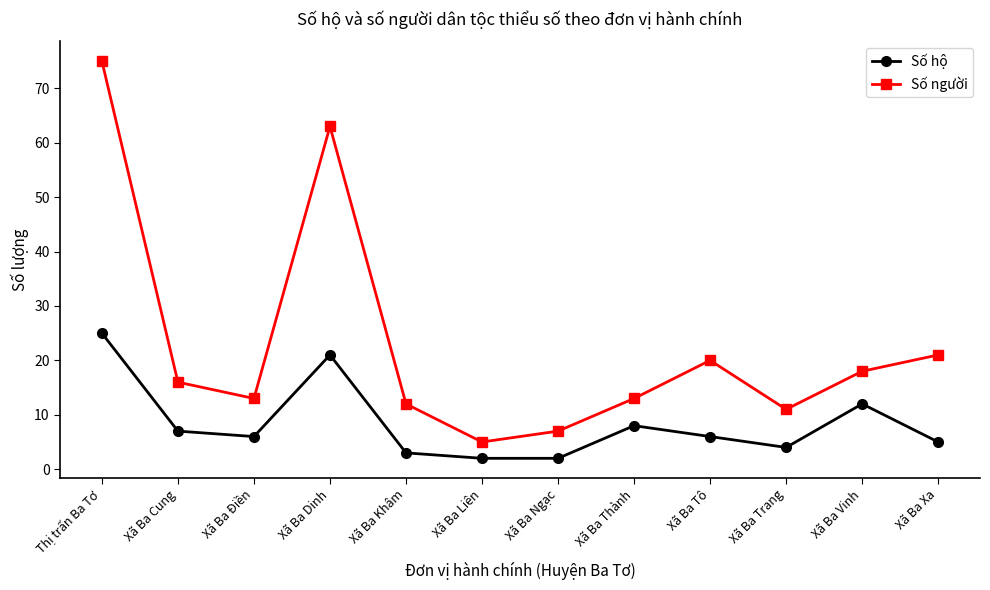

List the series in order of their overall mean, lowest first.

Số hộ, Số người